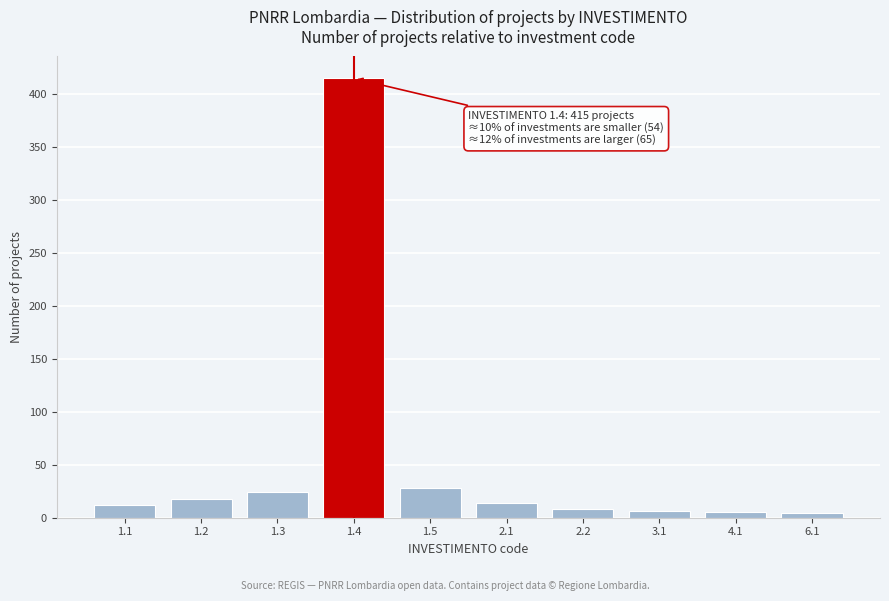

What is the difference between the maximum and minimum values?

411